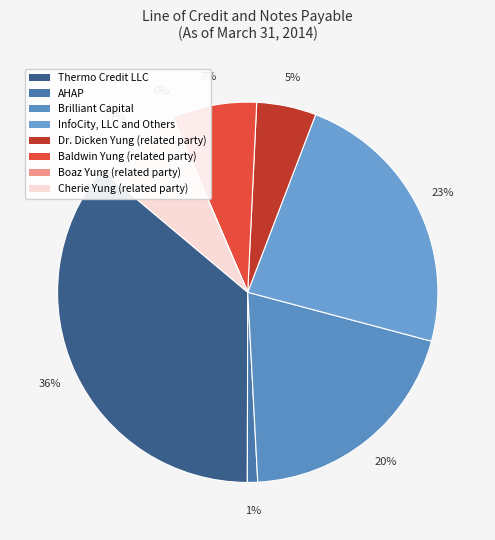

How many segments does this pie chart have?

8